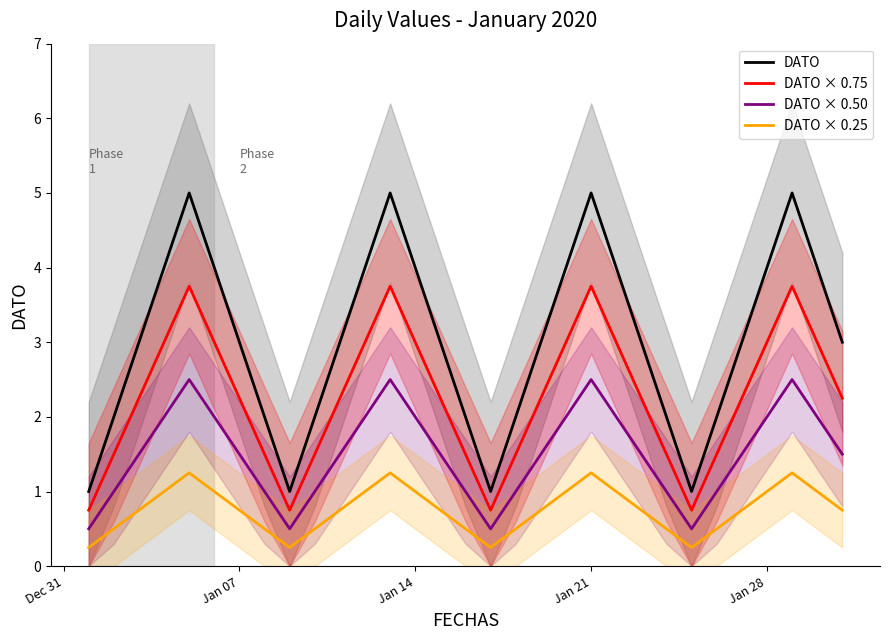

True or false: DATO and DATO × 0.25 intersect in this chart.

False